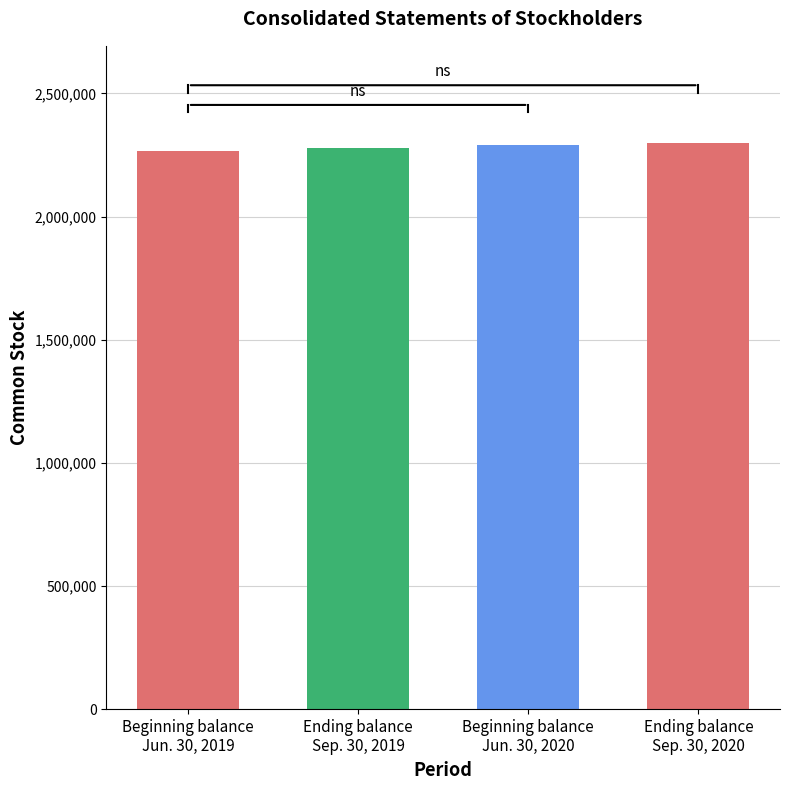

What is the smallest value displayed?

2268154